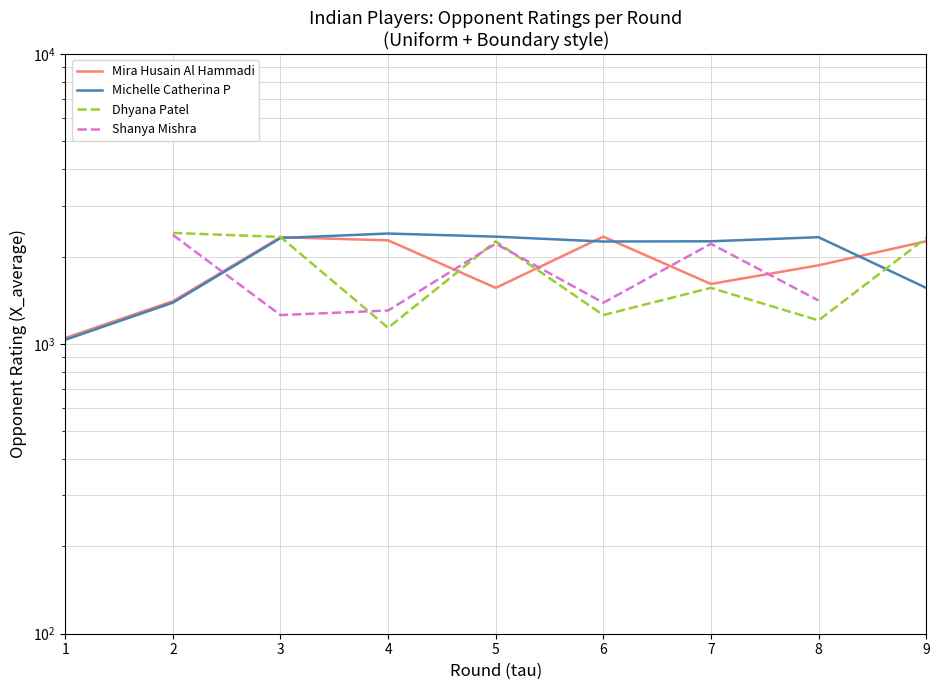

Which category has the highest value in the Mira Husain Al Hammadi series?

6